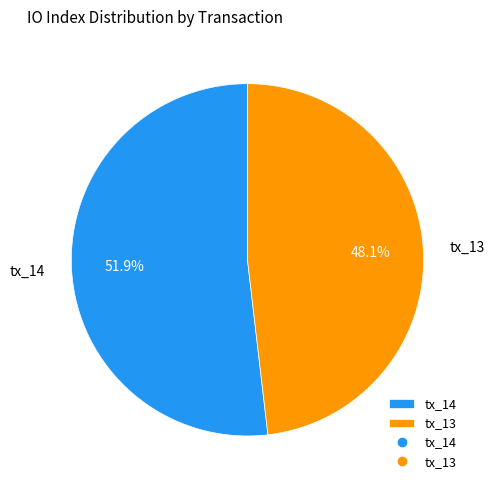

To the nearest percent, what is the difference between the tx_13 and tx_14 slice percentages?

4%